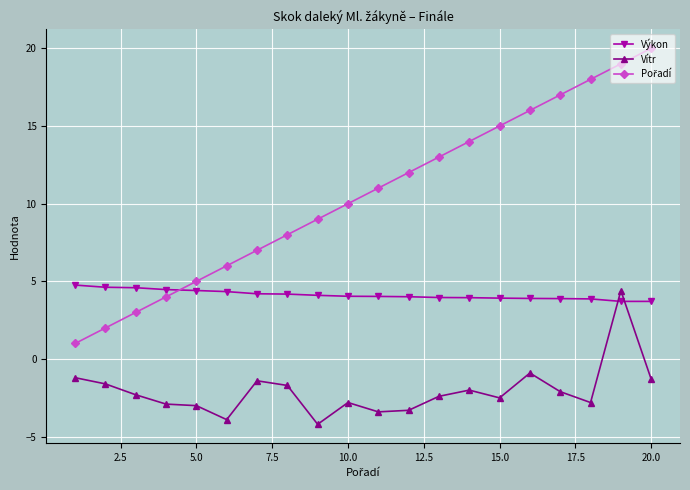

True or false: Výkon and Vítr intersect in this chart.

True